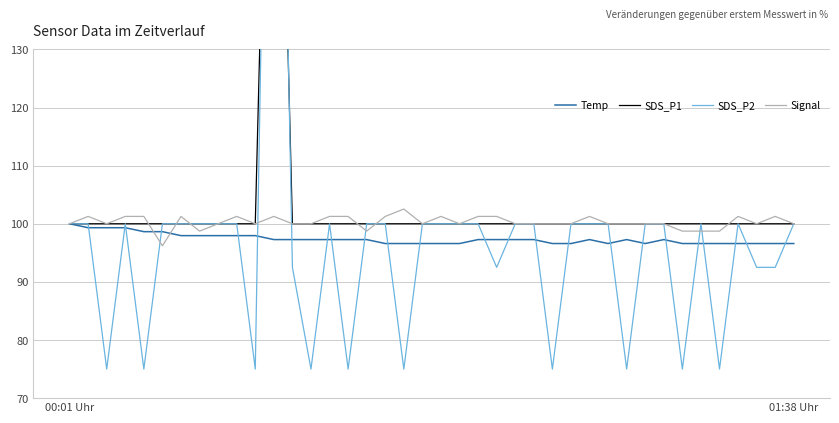

What is the highest value of the Temp series?

100.0